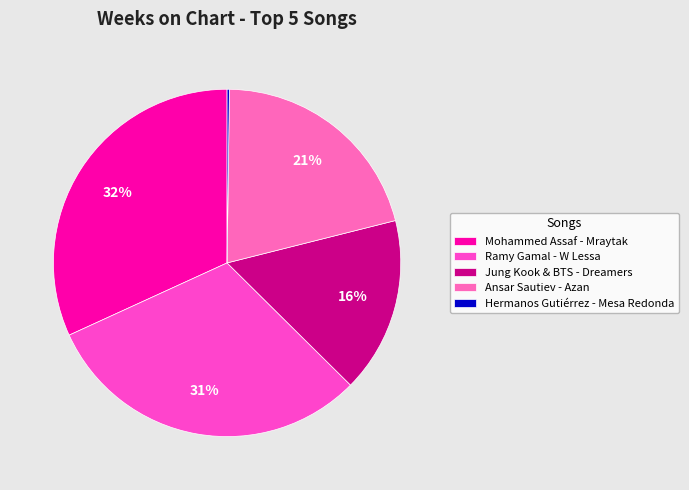

The Ansar Sautiev - Azan slice represents 21% of the pie. True or false?

True